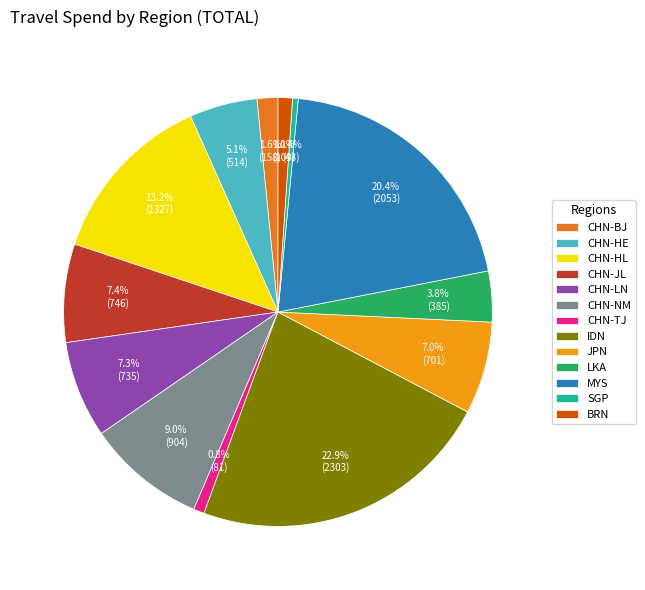

Approximately how many times larger is the value at CHN-HE compared to CHN-TJ?

6.3